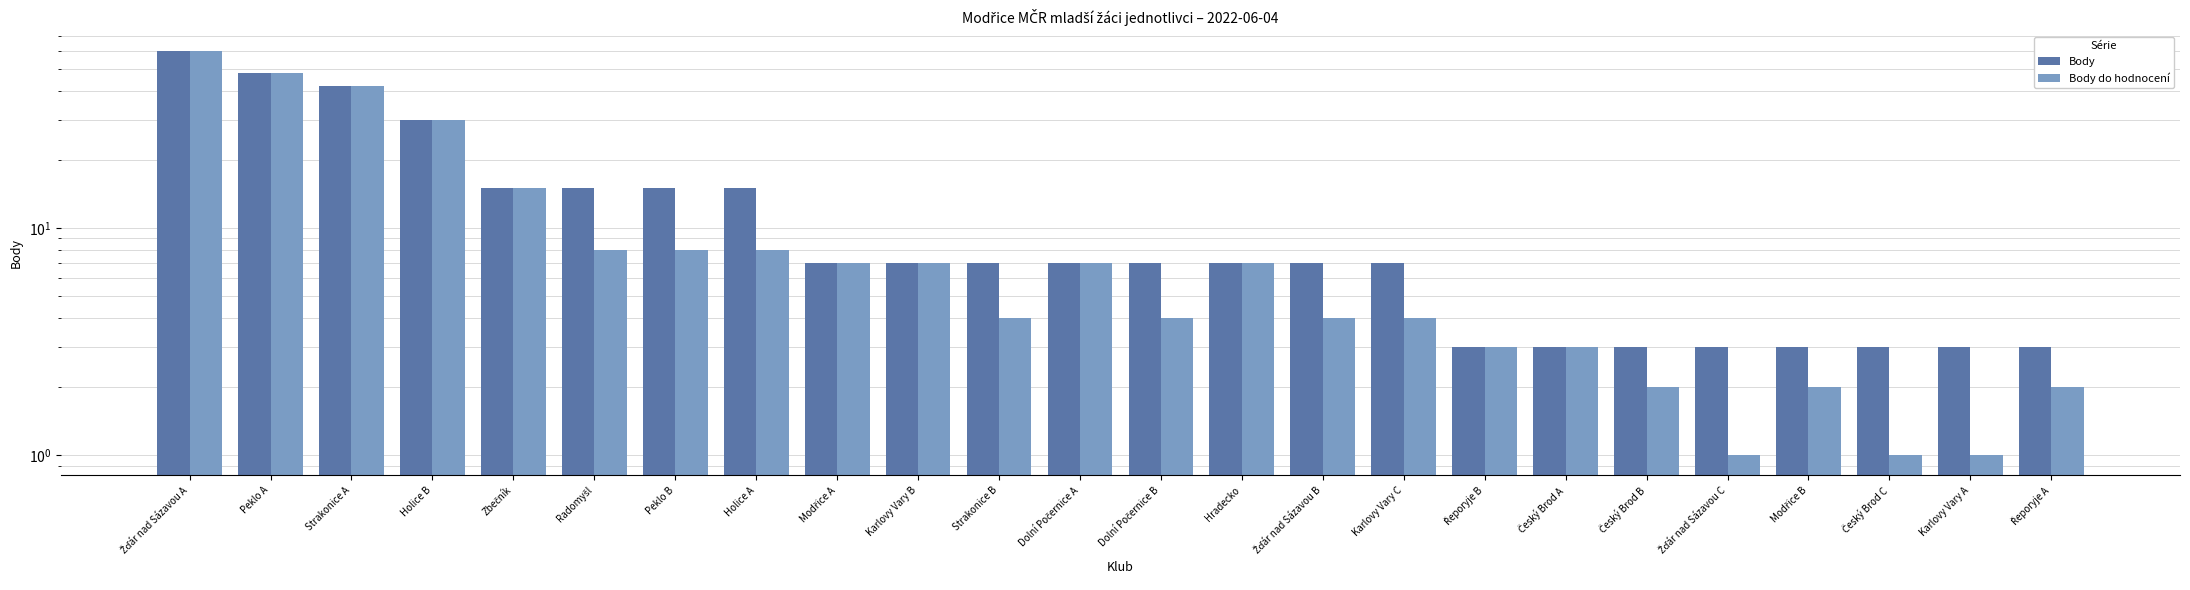

What is the total value across all series at Dolní Počernice A?

14